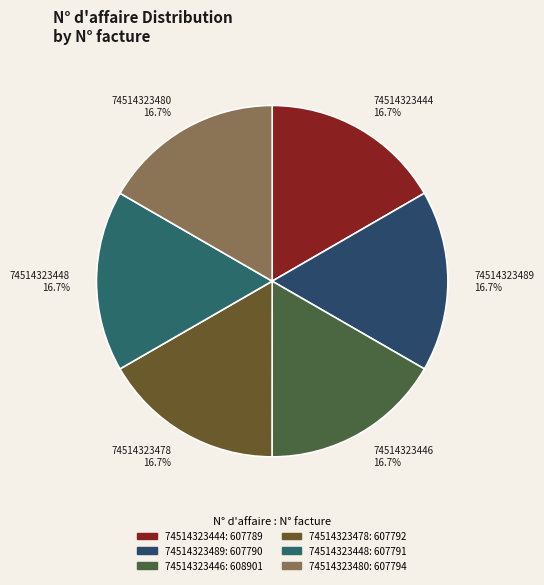

True or false: 74514323444 accounts for 17% of the total.

True